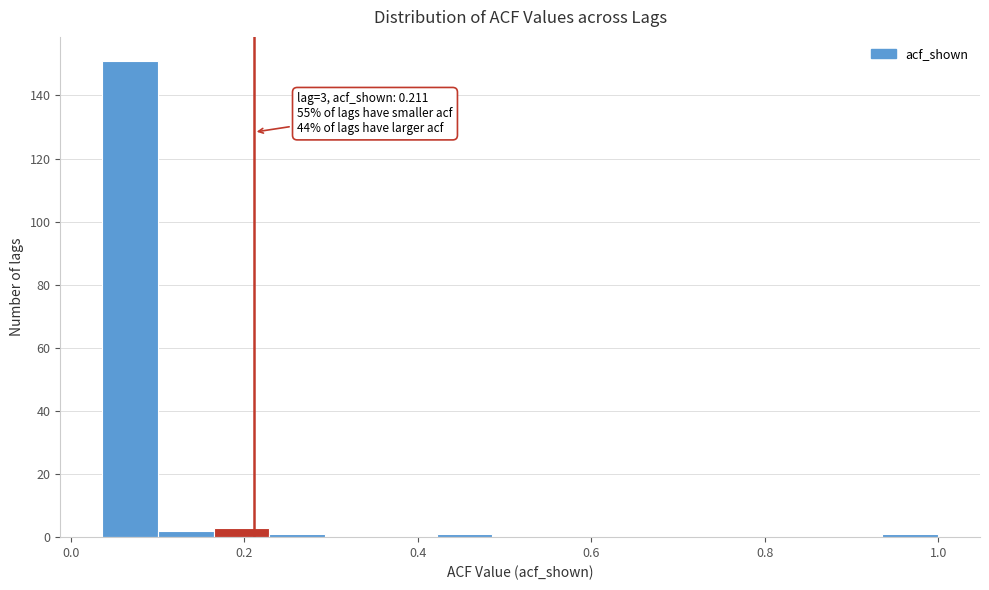

Read against the x-axis, roughly where is the centre of the tallest bar?

0.06